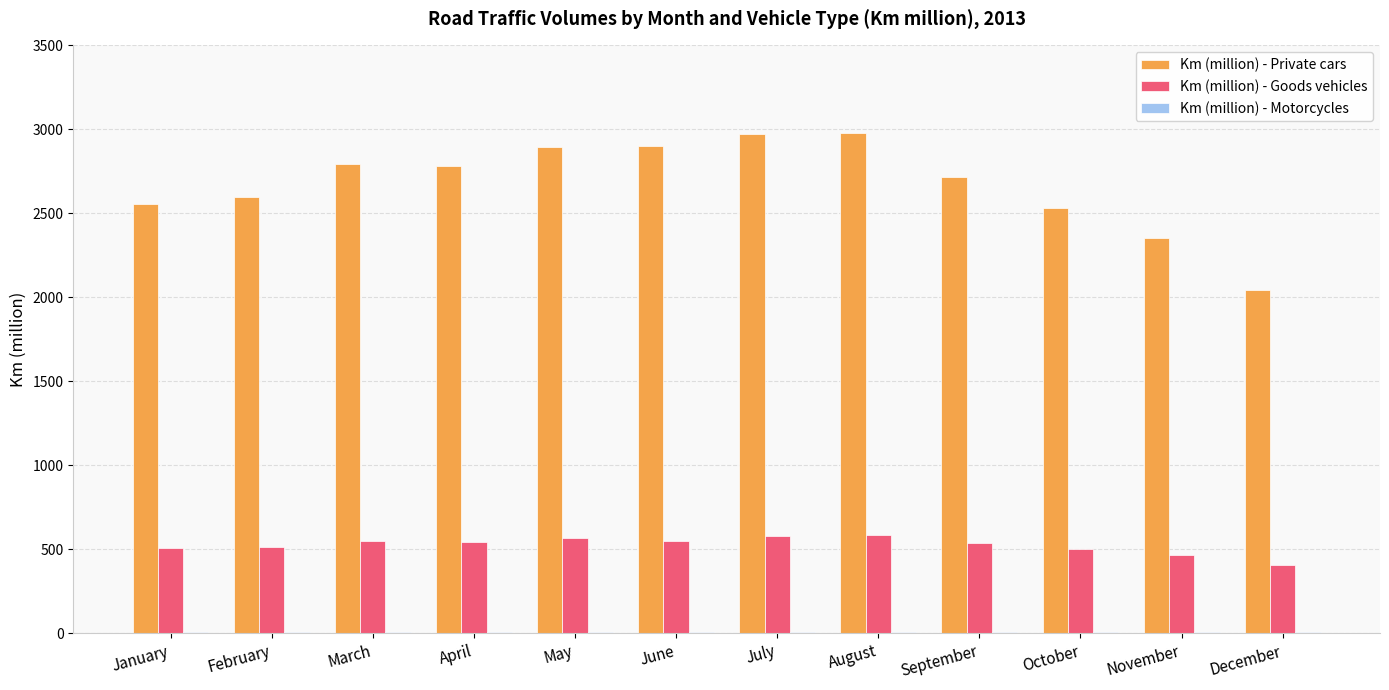

The Km (million) - Goods vehicles series shows 873 at August. True or false?

False